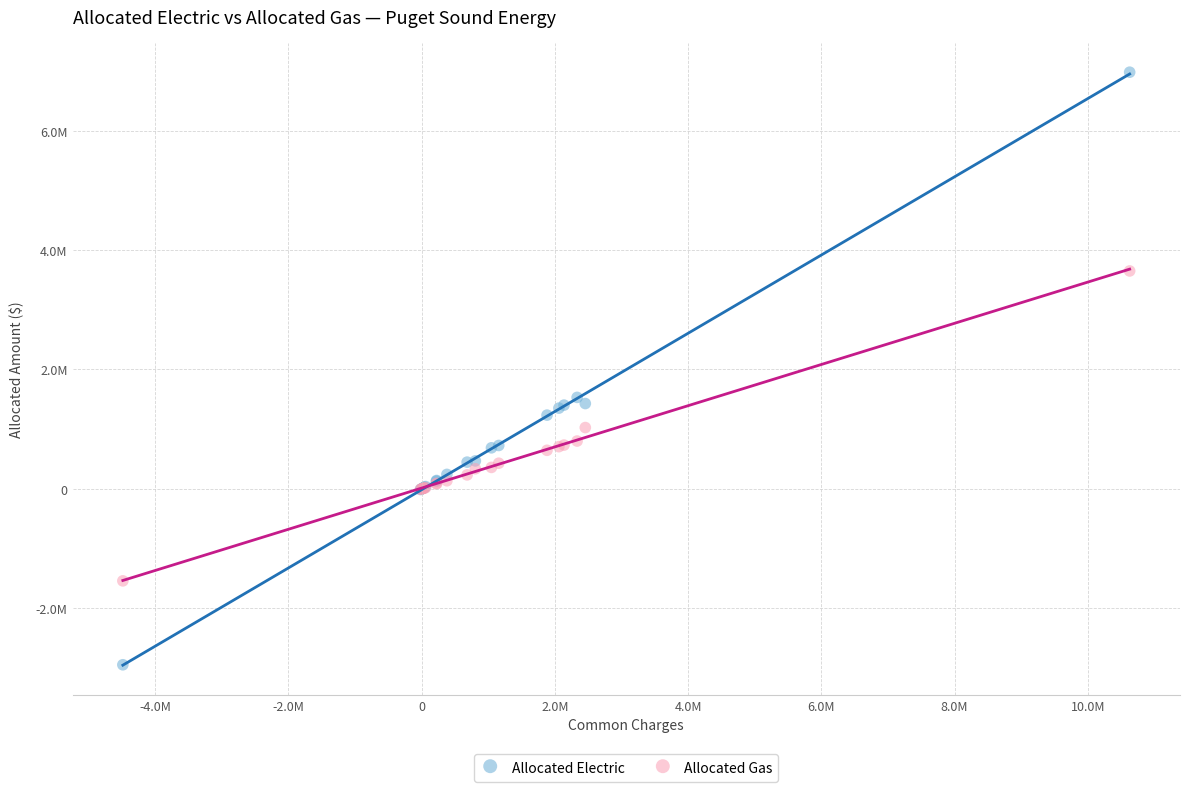

Which series has the largest Y range (max minus min)?

Allocated Electric